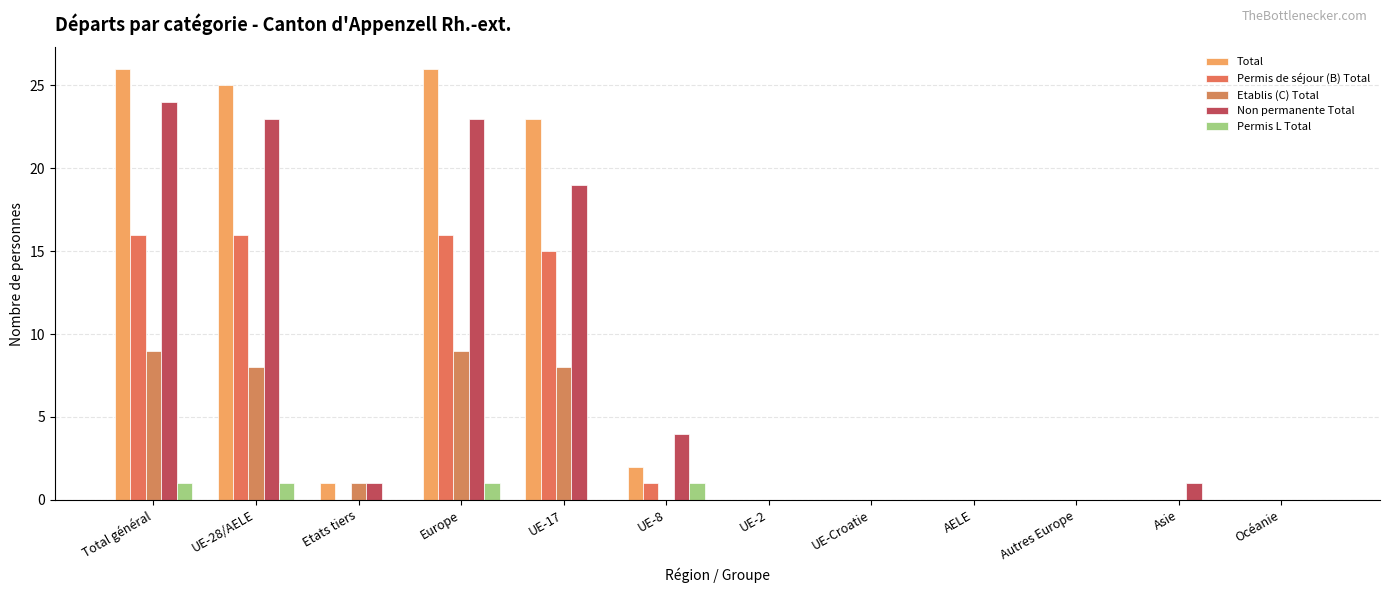

Rank the series by their maximum value, from highest to lowest.

Total, Non permanente Total, Permis de séjour (B) Total, Etablis (C) Total, Permis L Total